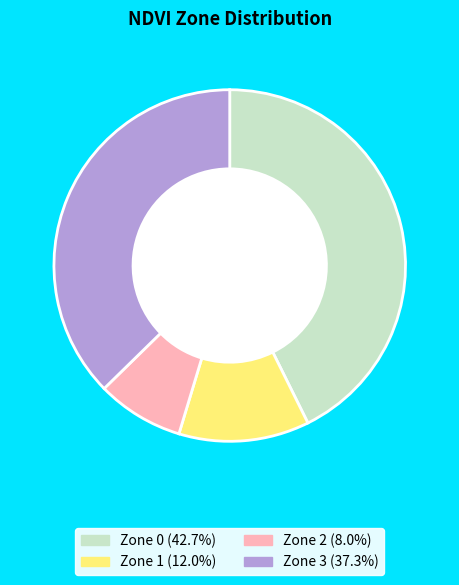

Count the number of slices in the pie.

4